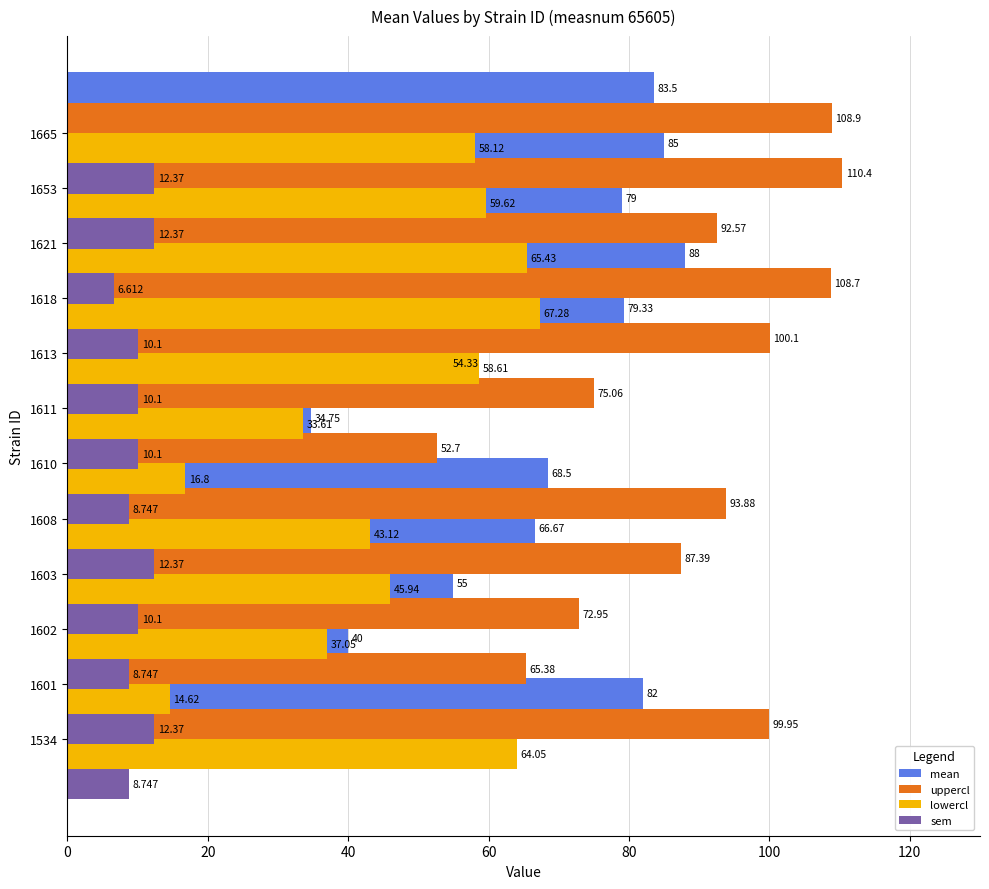

What position from the left is 120?

7